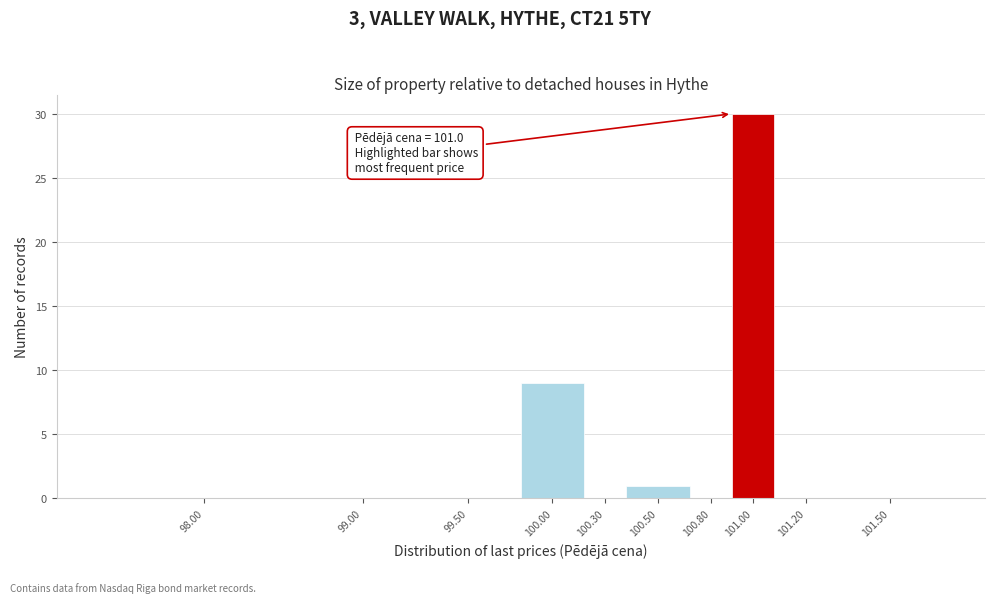

Reading left to right, extract all data points from this chart.

98.00=0	99.00=0	99.50=0	100.00=9	100.30=0	100.50=1	100.80=0	101.00=30	101.20=0	101.50=0